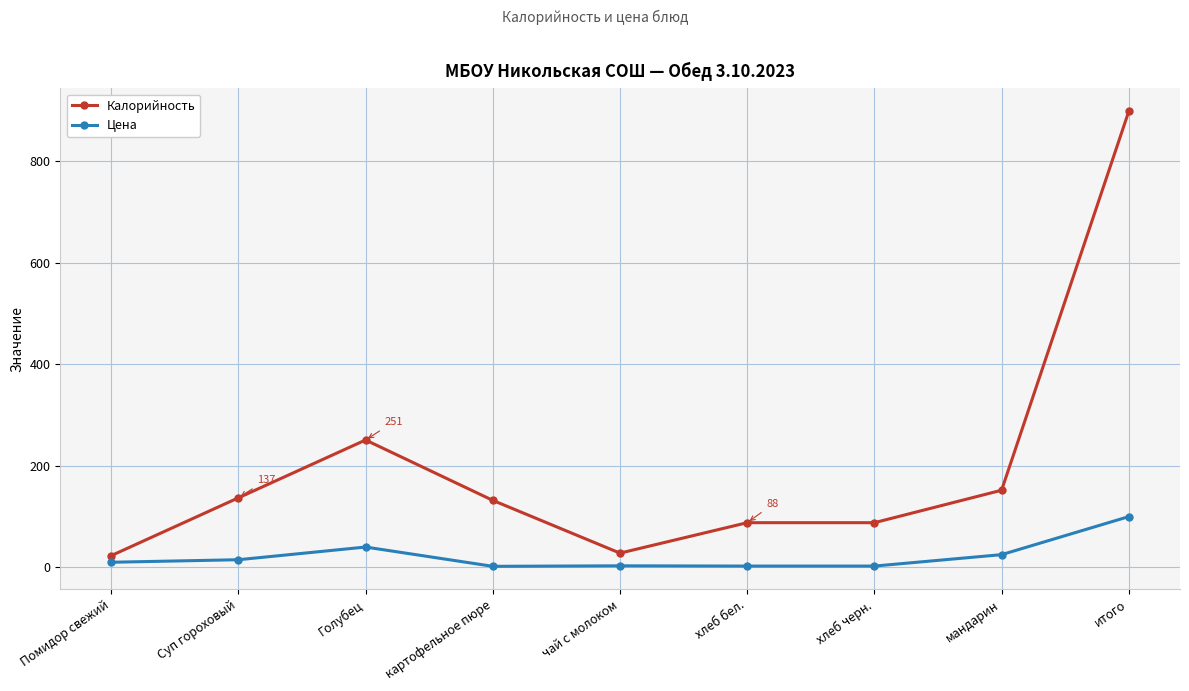

How many series are shown in this chart?

2